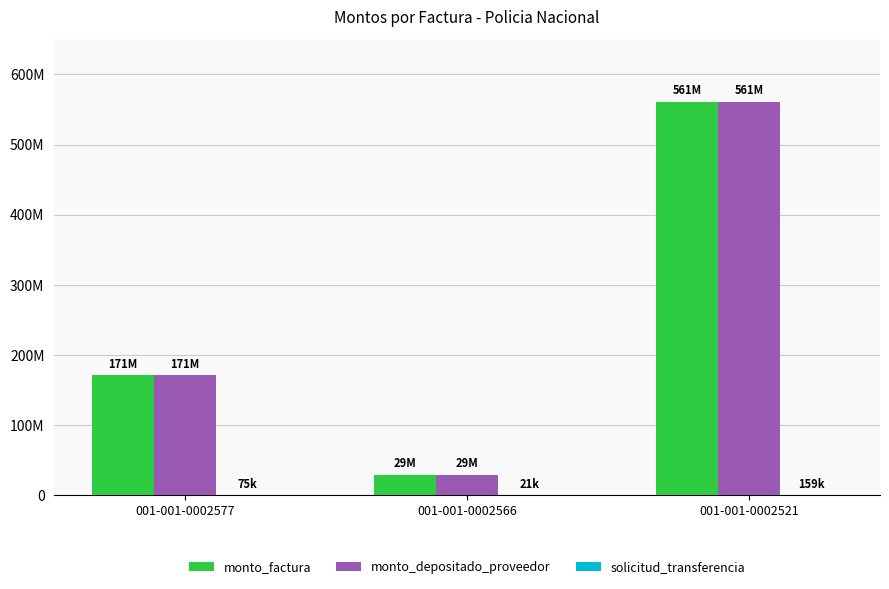

Does the chart contain stacked bars?

No